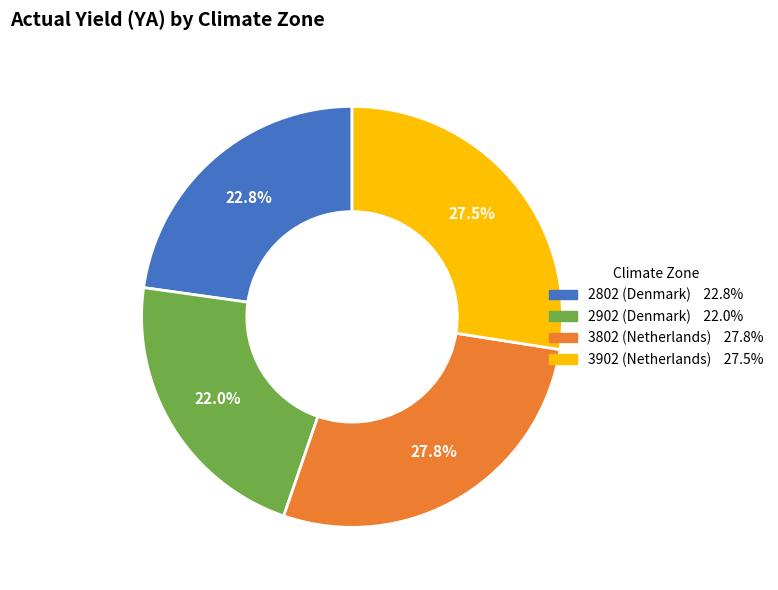

Which category has the smallest portion of the pie?

2902 (Denmark)